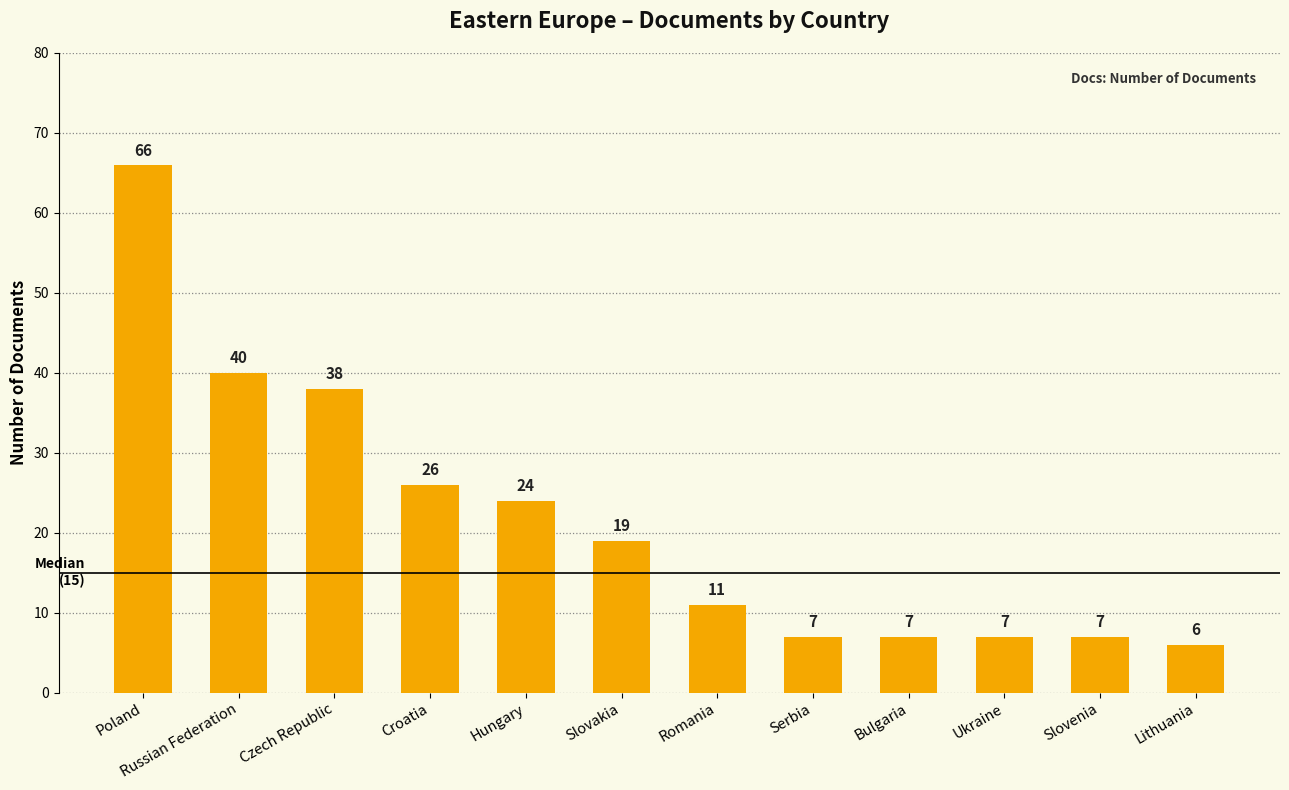

At which label is the value closest to 36?

Czech Republic